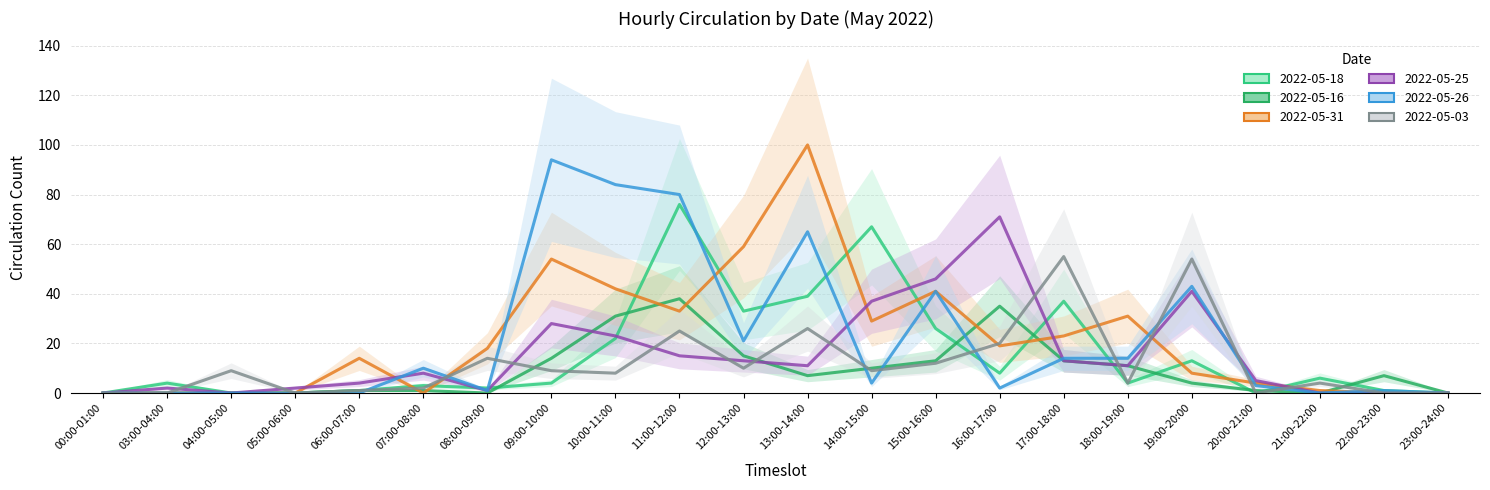

How many intersections are there between 2022-05-16 and 2022-05-25?

2